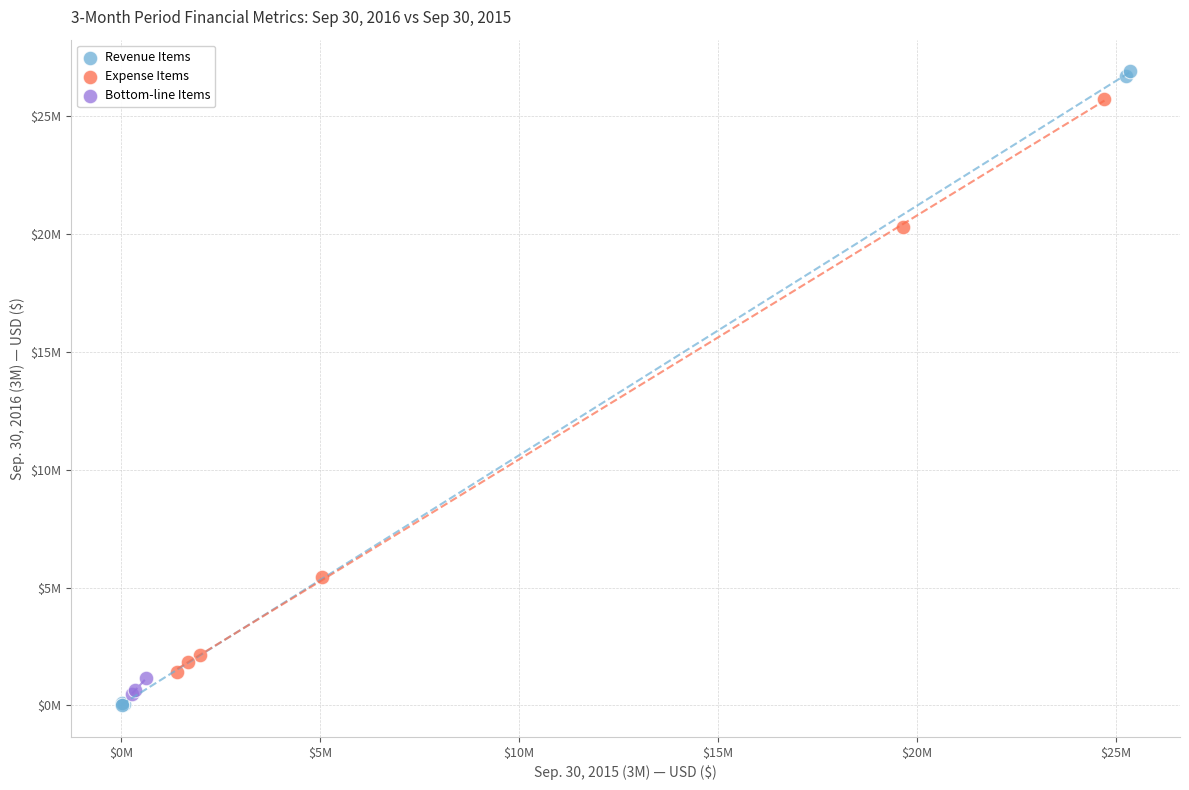

Which series reaches the maximum Y coordinate?

Revenue Items